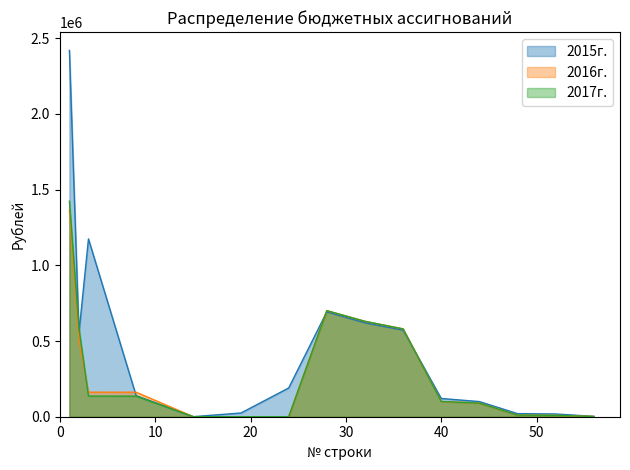

What is the sum of all 2016г. values?

4312610.0